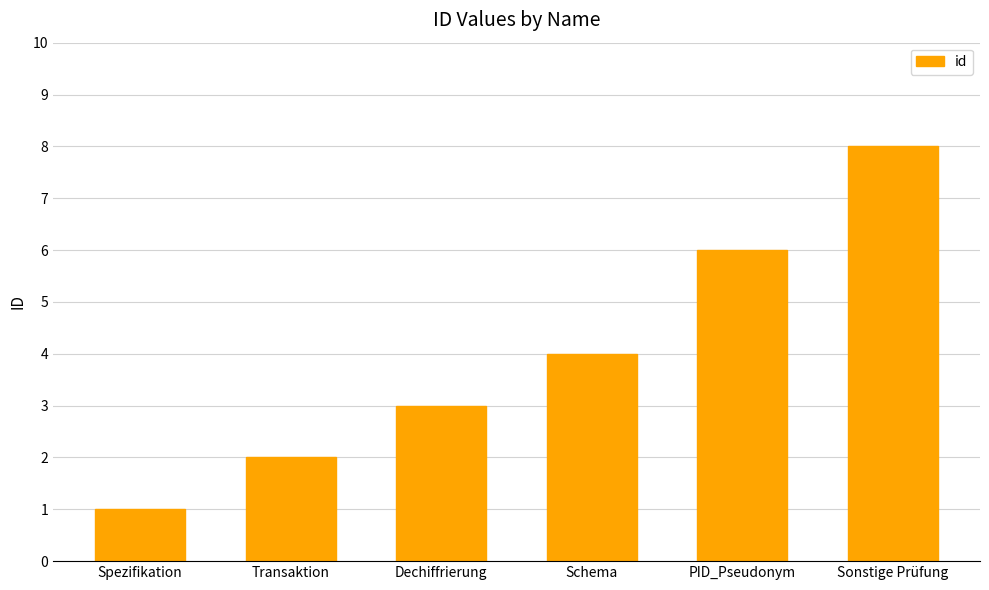

Reading left to right, transcribe all the data shown in this chart.

1	2	3	4	6	8